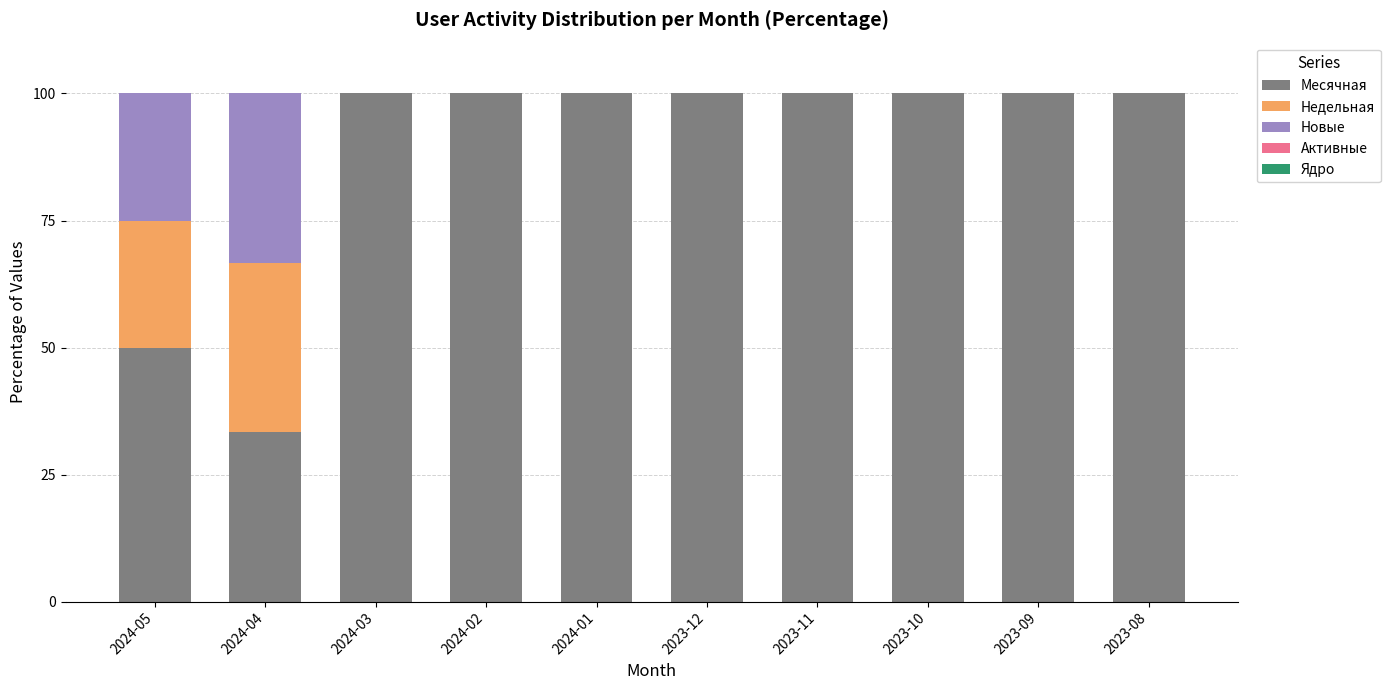

What is the total value across all series at 2024-02?

100.0